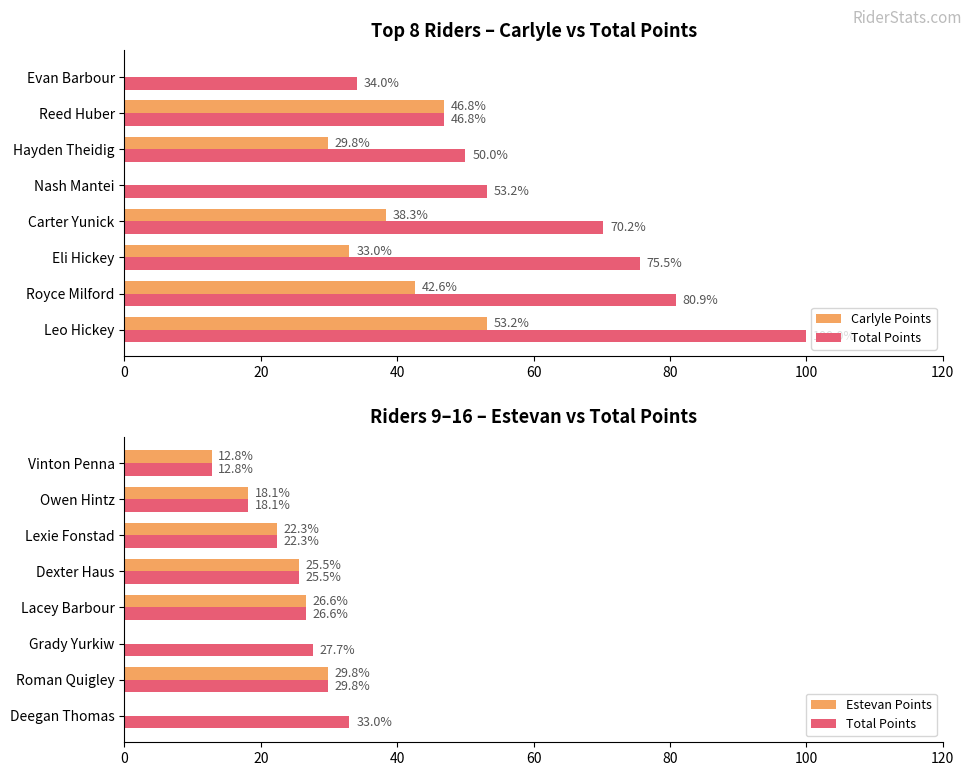

How many values in Estevan Points are above zero?

6